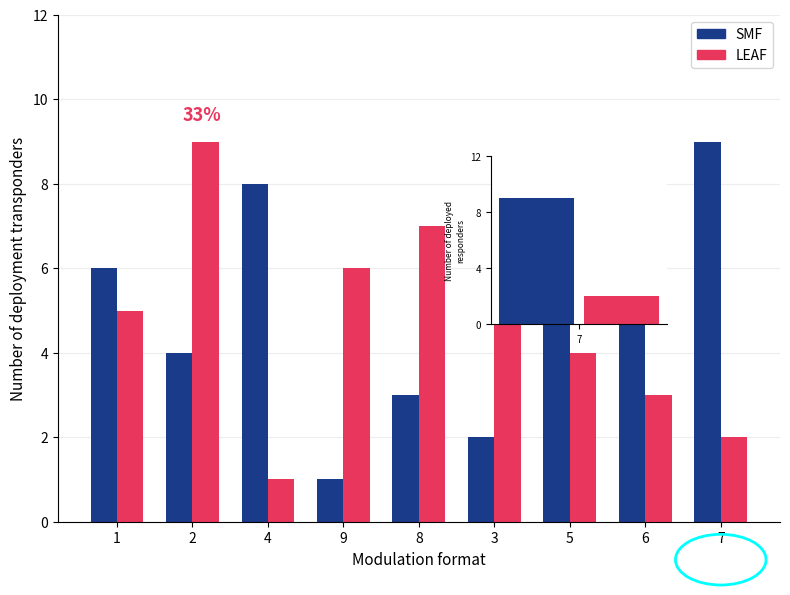

The value of SMF at 9 is 1. True or false?

True